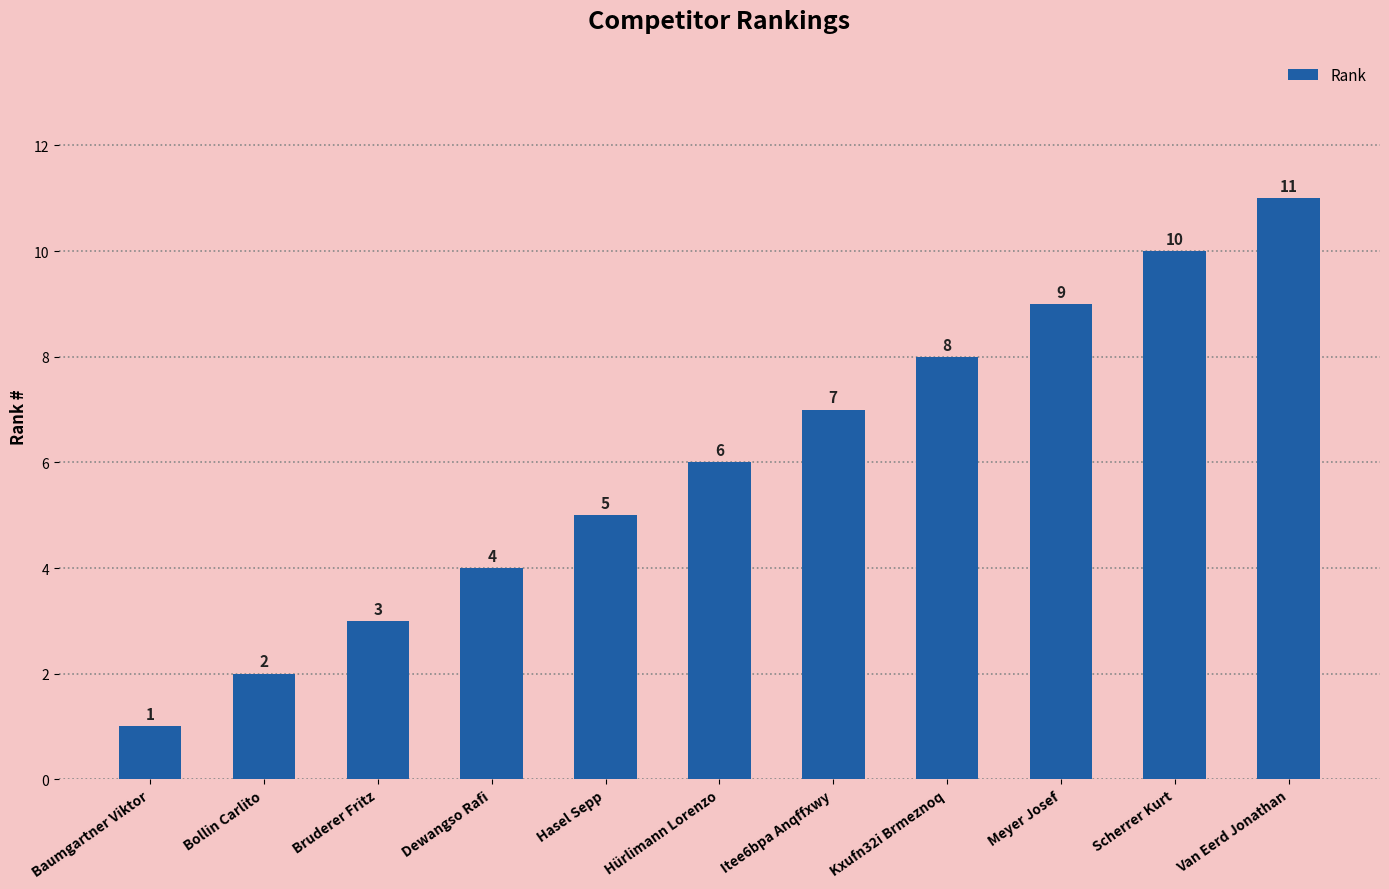

Count the number of categories in the chart.

11